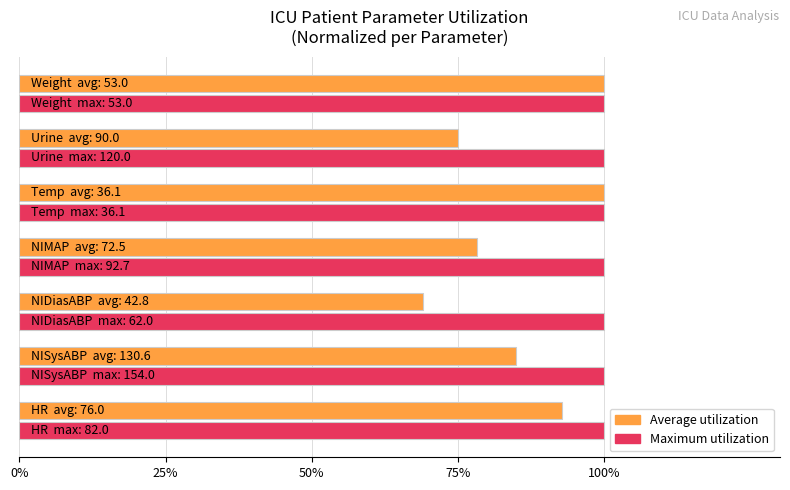

What is the maximum value for Average utilization?

100.0